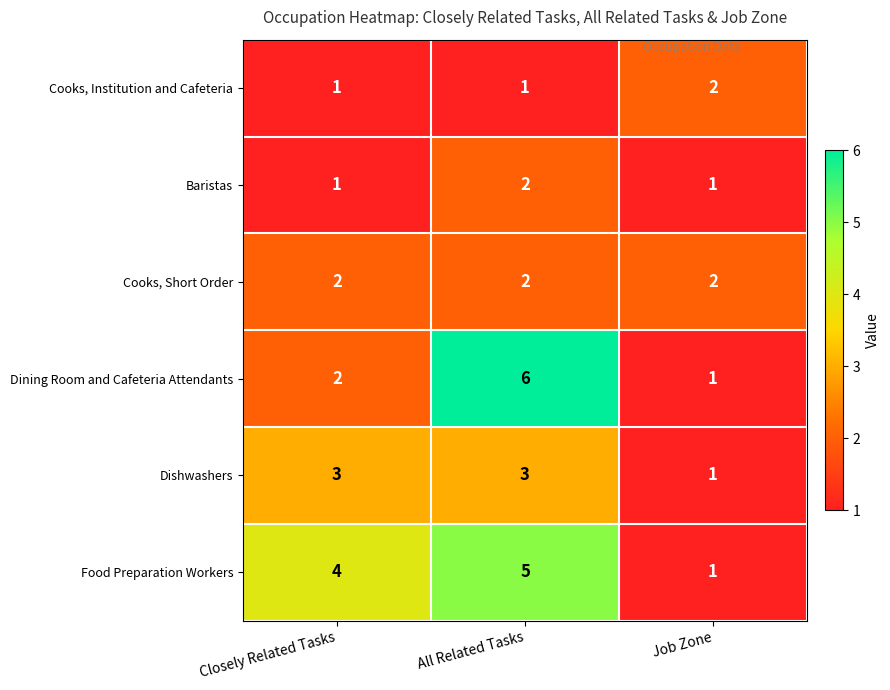

At which category does the chart reach its peak across all series?

All Related Tasks